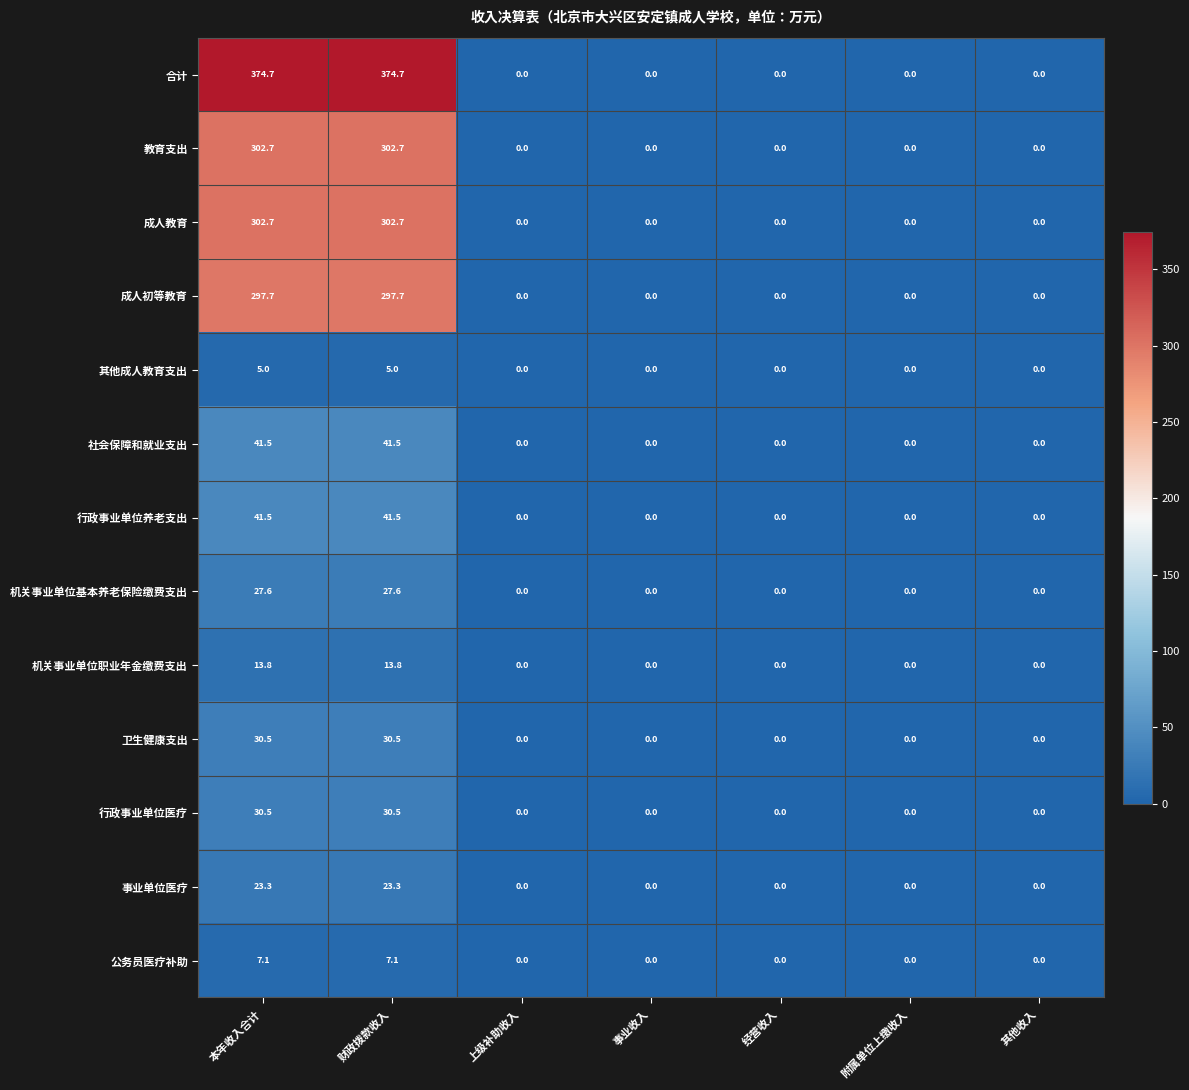

What is the difference between the second highest and second lowest values in the 成人初等教育 series?

297.7